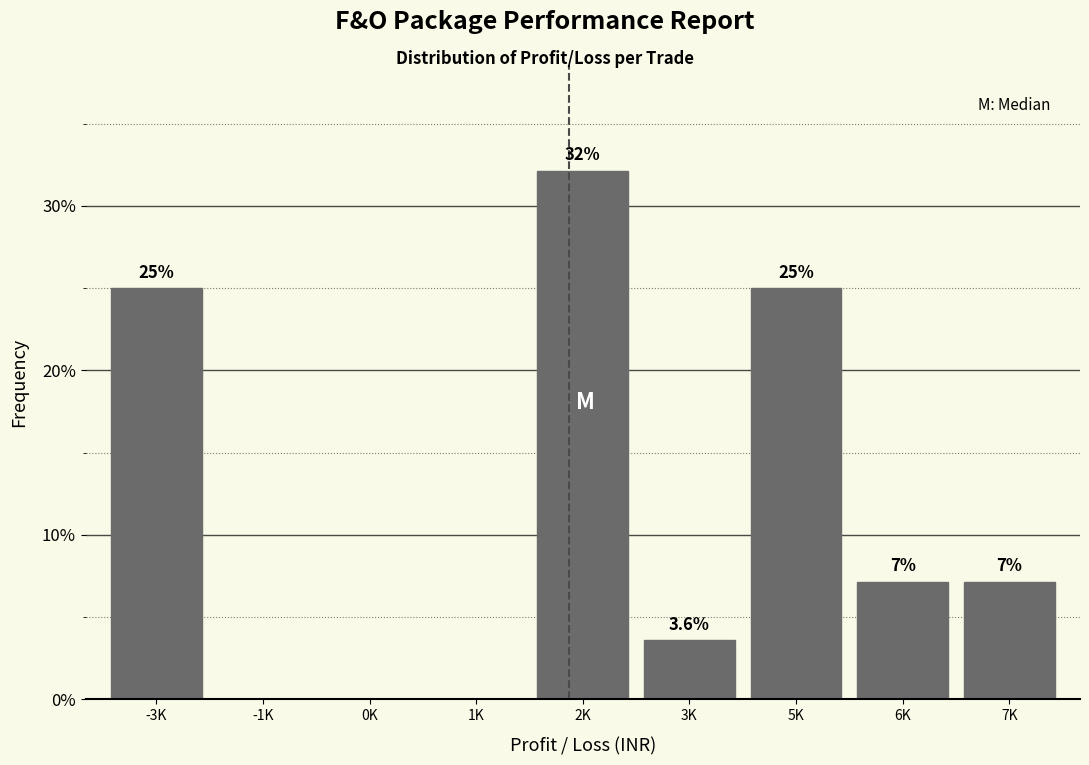

True or false: the data shows 21.1 at 0K.

False